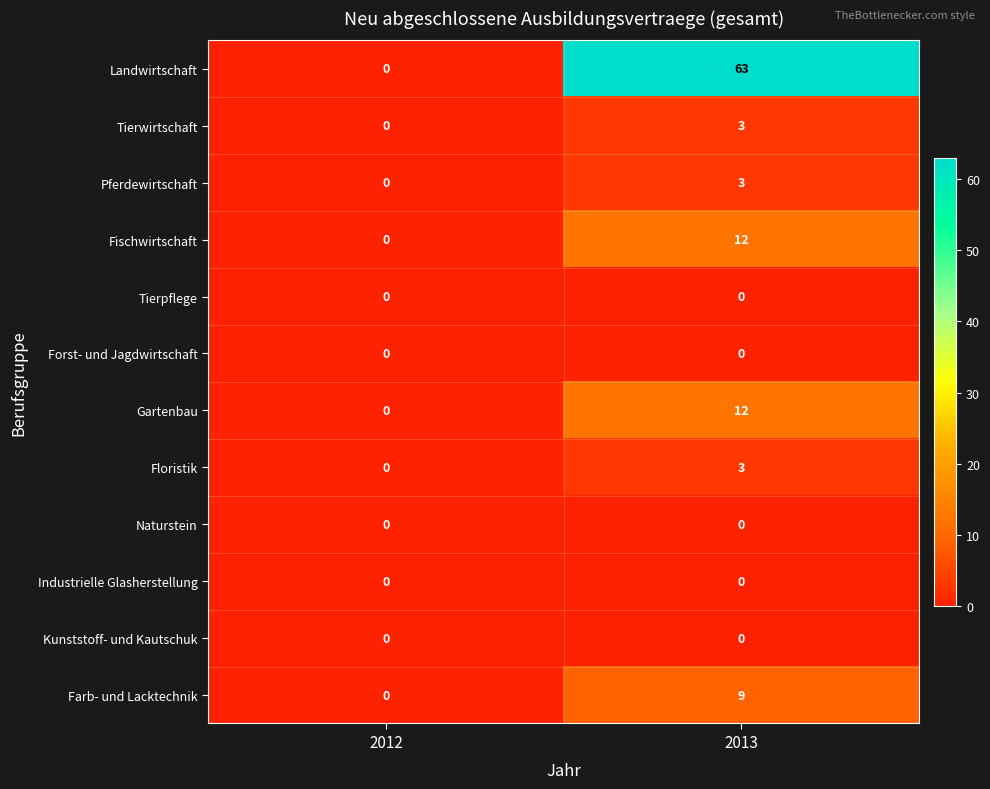

Which series has the largest total across all categories?

Landwirtschaft